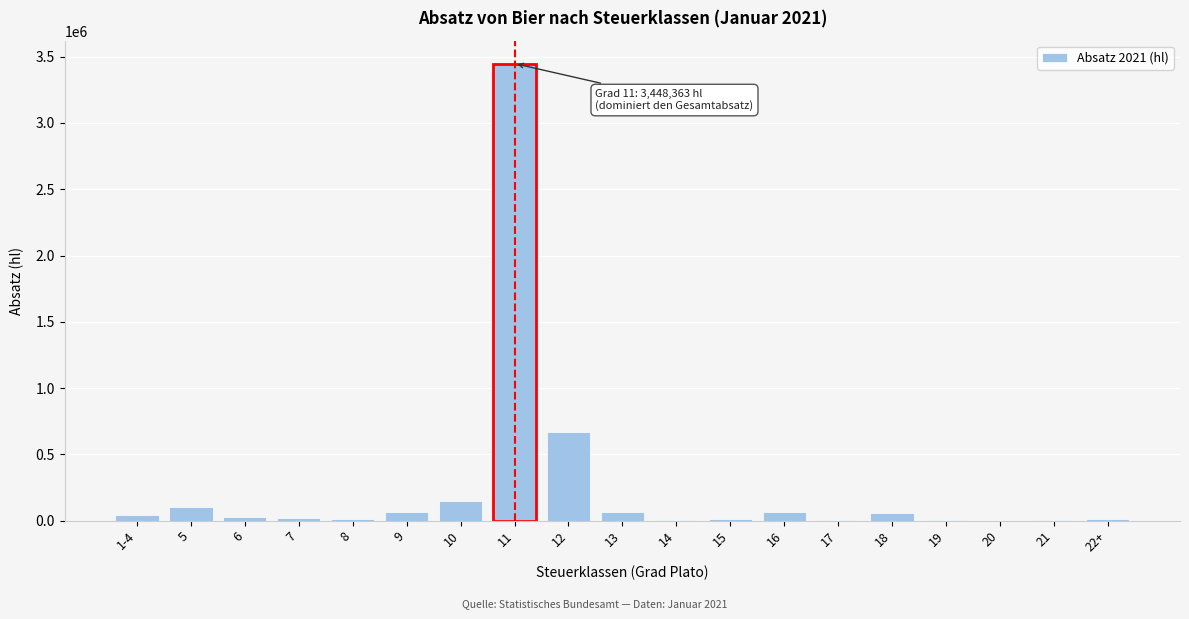

The value at 12 is 1102131.6. True or false?

False